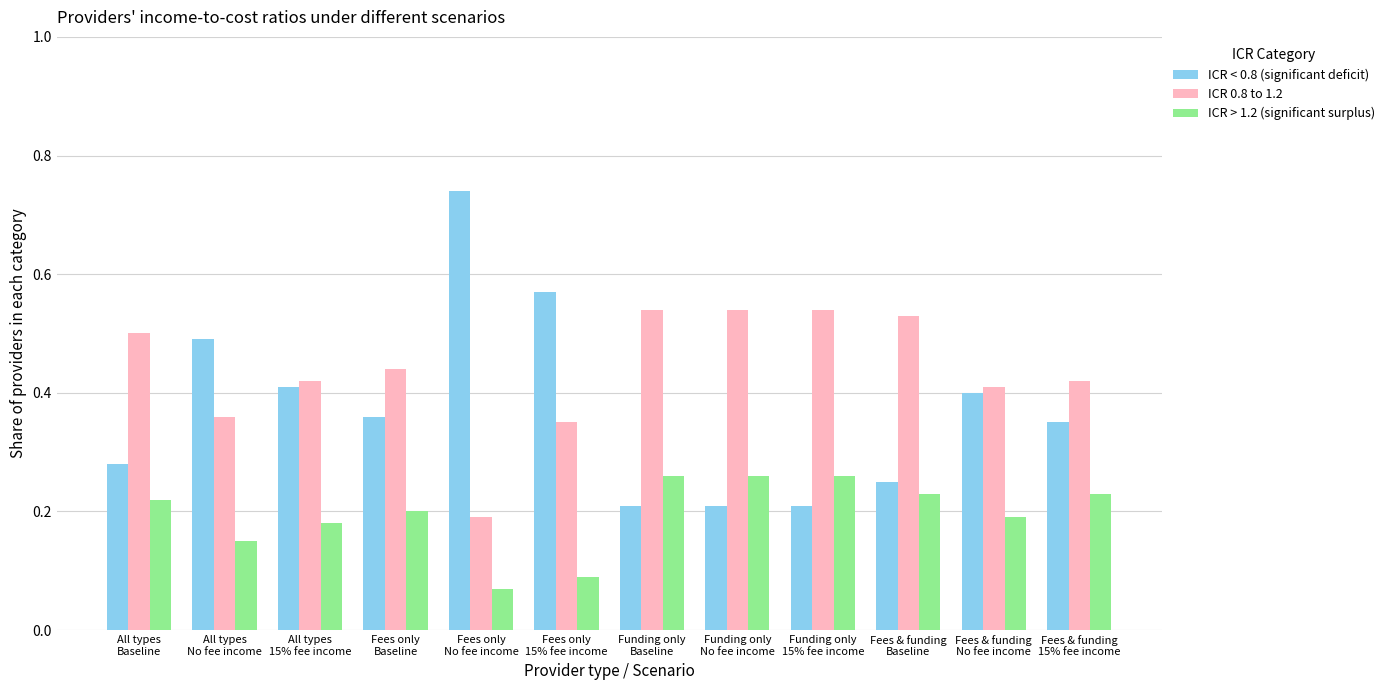

How many ICR < 0.8 (significant deficit) values are between 0 and 1?

12